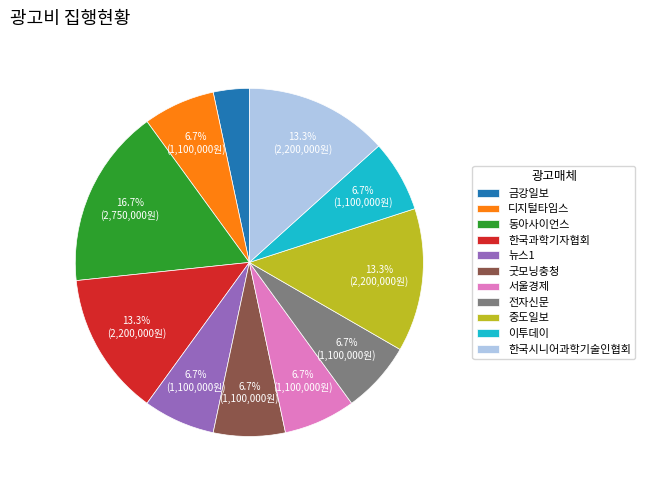

Is 한국과학기자협회 the majority of the pie?

No